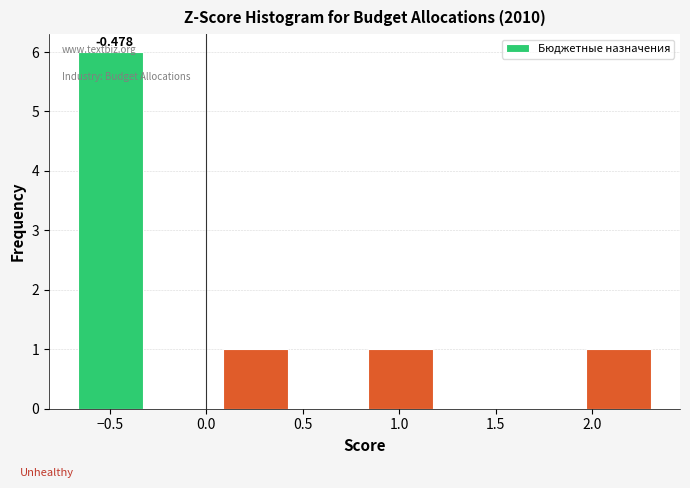

Over which range of the x-axis is the bar tallest?

-0.65 to -0.30